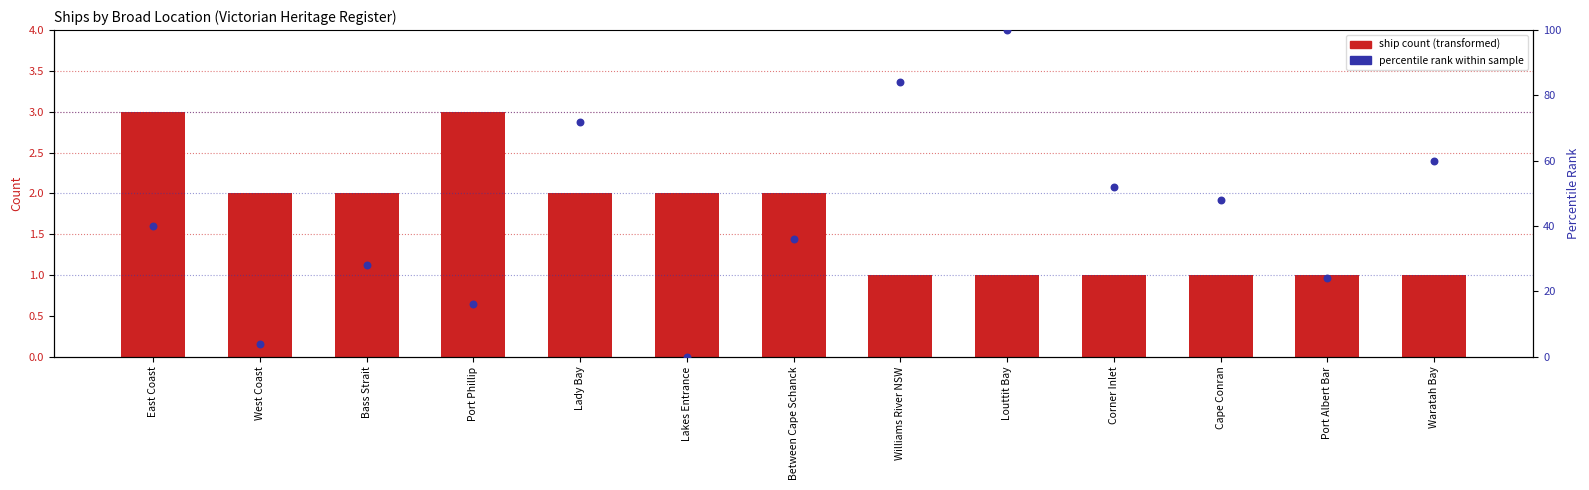

Which series reaches the minimum Y coordinate?

percentile rank within sample